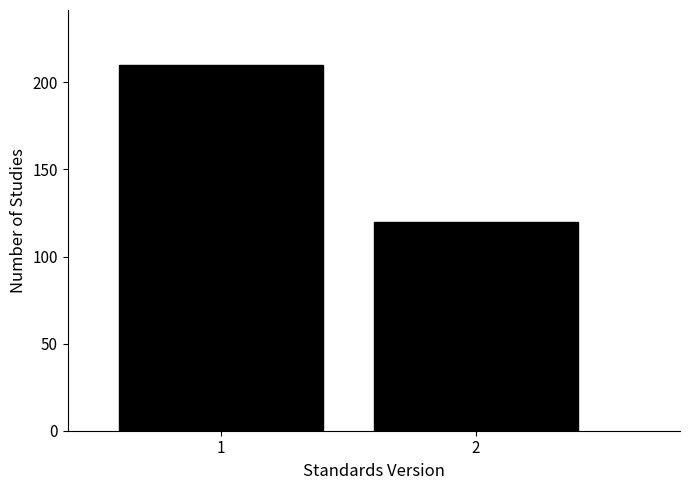

Reading right to left, extract all data points from this chart.

2=120	1=210